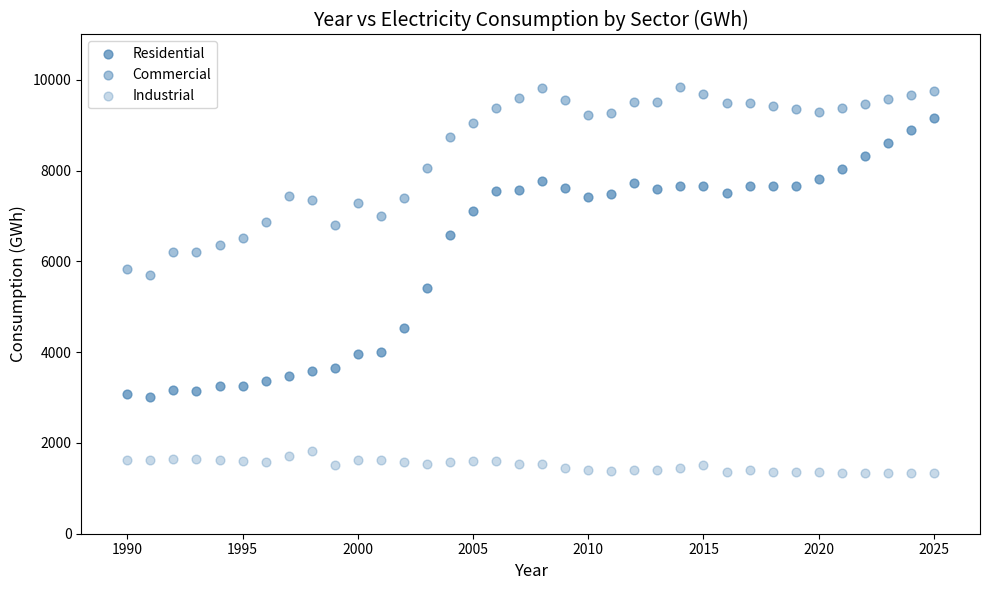

Count the number of points in this scatter plot.

108